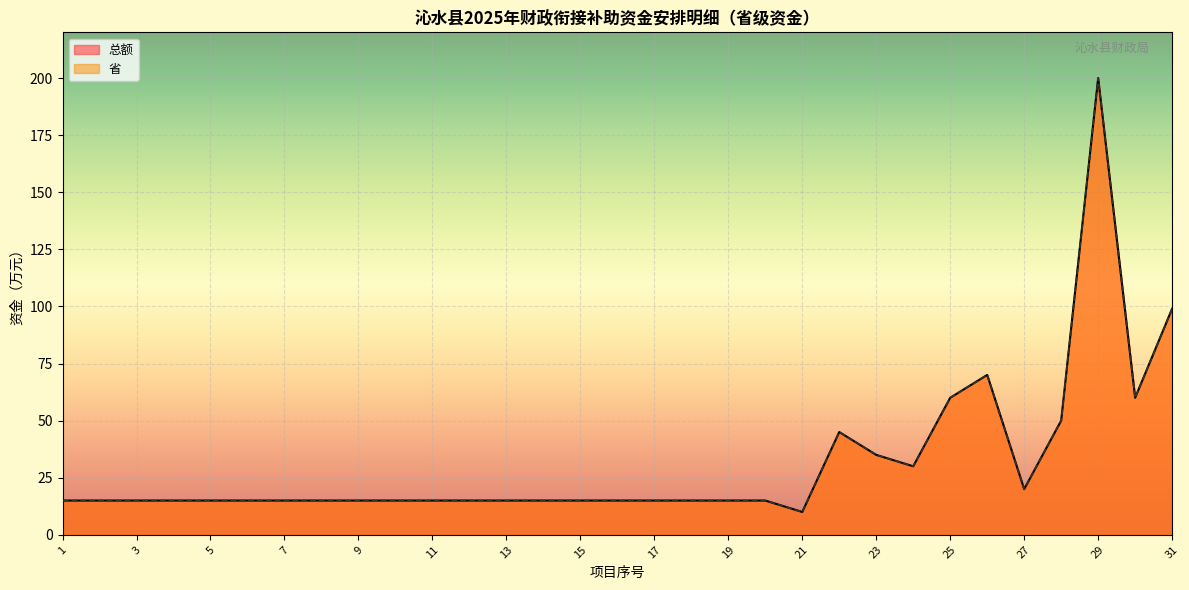

Which series has the largest range (max minus min)?

总额